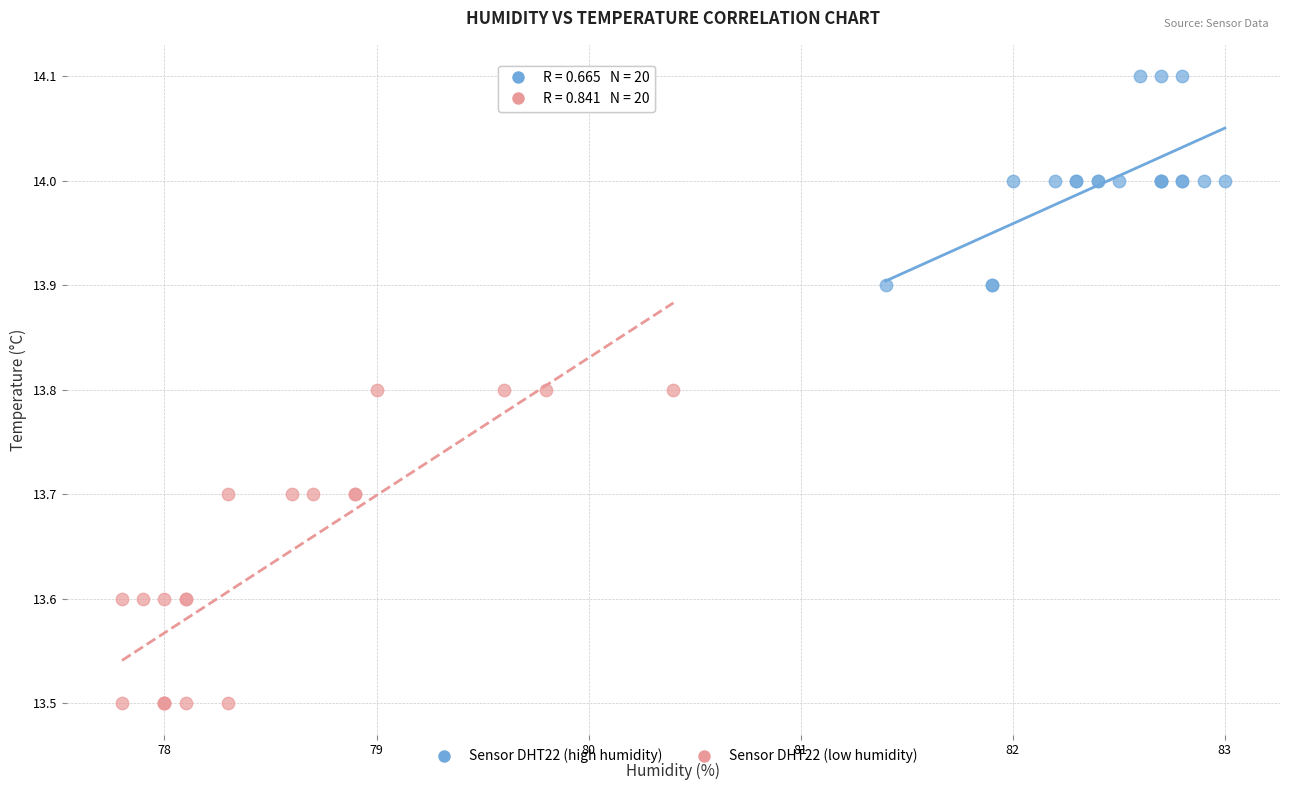

Which series has the widest spread of Y values?

Sensor DHT22 (low humidity)